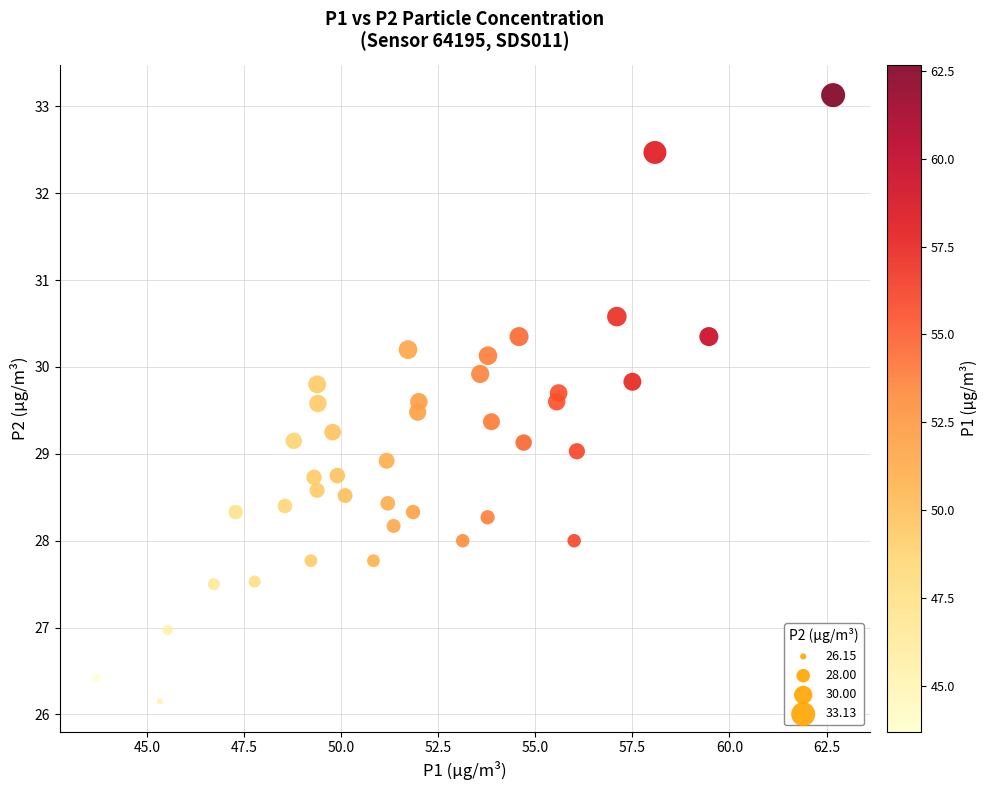

What is the range of X values (max minus min)?

19.0